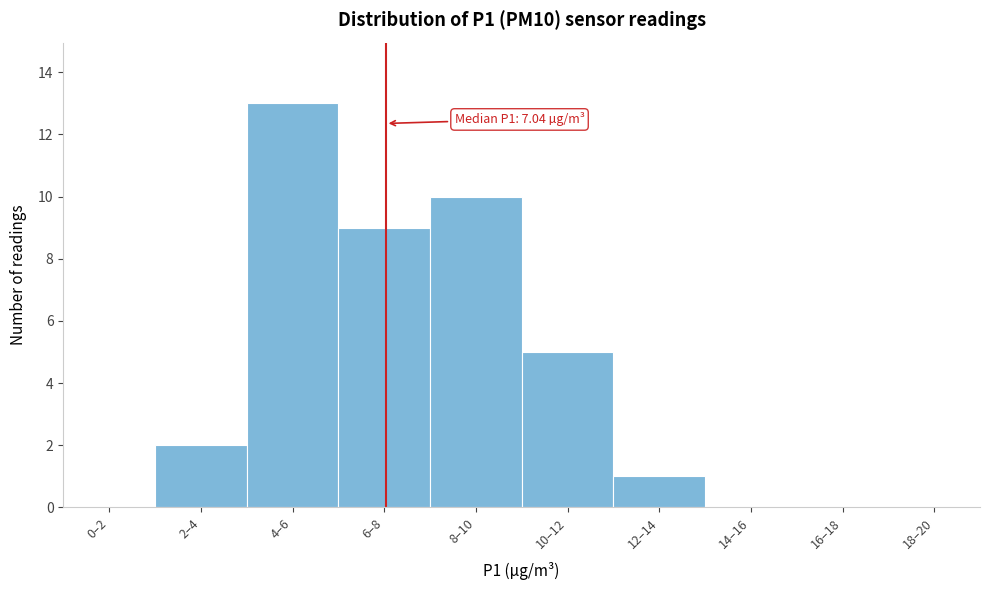

Reading left to right, list all the values displayed in this chart.

0–2=0	2–4=2	4–6=13	6–8=9	8–10=10	10–12=5	12–14=1	14–16=0	16–18=0	18–20=0